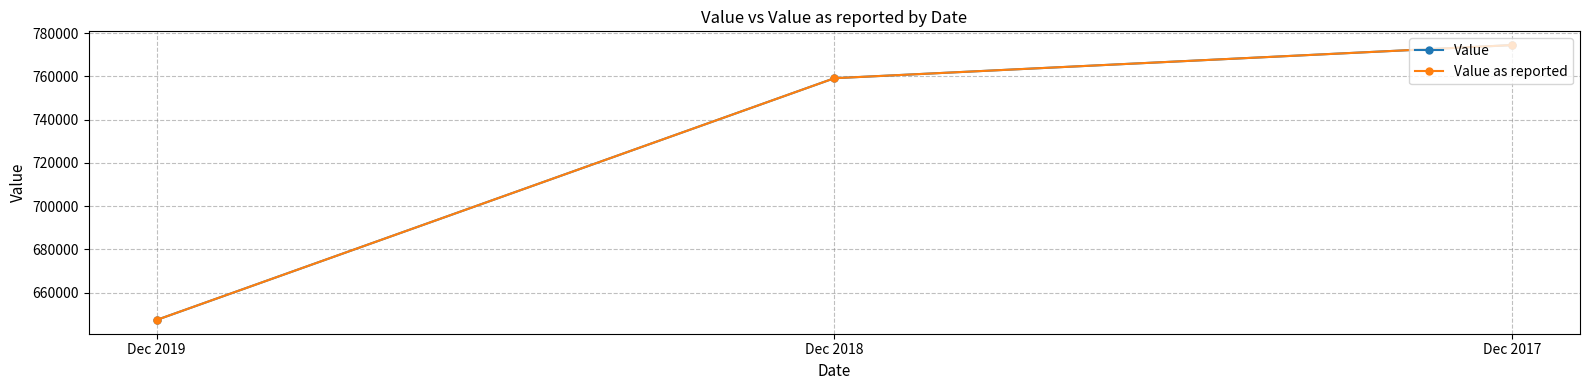

Which series has the widest spread of values?

Value